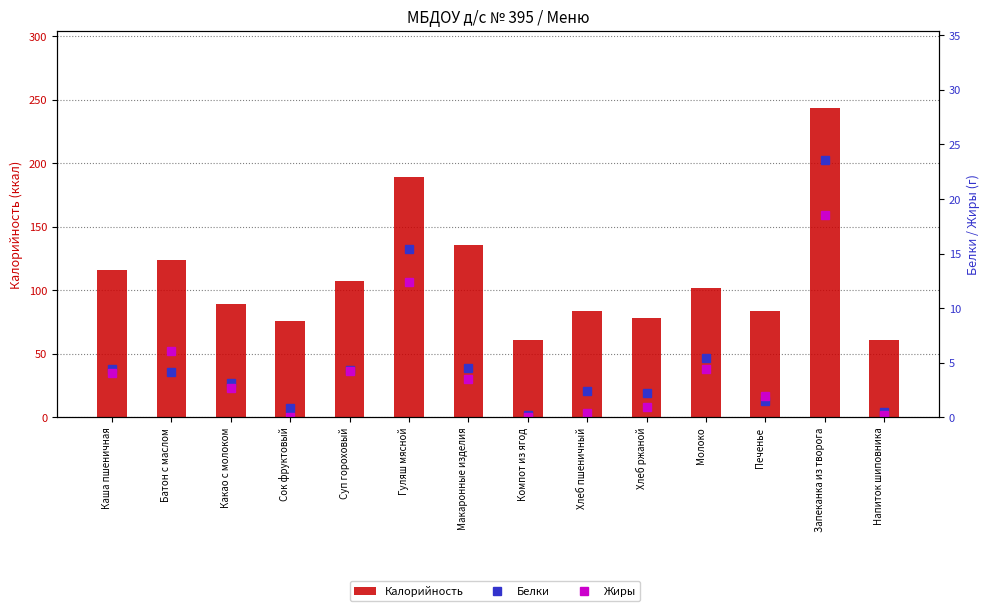

Reading right to left, list all the values displayed in this chart.

Калорийность: Напиток шиповника=61.0	Запеканка из творога=243.4	Печенье=83.4	Молоко=102.0	Хлеб ржаной=78.0	Хлеб пшеничный=84.0	Компот из ягод=60.9	Макаронные изделия=136.0	Гуляш мясной=189.0	Суп гороховый=107.0	Сок фруктовый=76.0	Какао с молоком=89.0	Батон с маслом=123.6	Каша пшеничная=116.0
Белки: Напиток шиповника=0.5	Запеканка из творога=23.6	Печенье=1.5	Молоко=5.5	Хлеб ржаной=2.2	Хлеб пшеничный=2.4	Компот из ягод=0.2	Макаронные изделия=4.5	Гуляш мясной=15.4	Суп гороховый=4.4	Сок фруктовый=0.9	Какао с молоком=3.1	Батон с маслом=4.2	Каша пшеничная=4.4
Жиры: Напиток шиповника=0.2	Запеканка из творога=18.6	Печенье=2.0	Молоко=4.5	Хлеб ржаной=1.0	Хлеб пшеничный=0.4	Компот из ягод=0.1	Макаронные изделия=3.5	Гуляш мясной=12.4	Суп гороховый=4.2	Сок фруктовый=0.0	Какао с молоком=2.7	Батон с маслом=6.1	Каша пшеничная=4.1